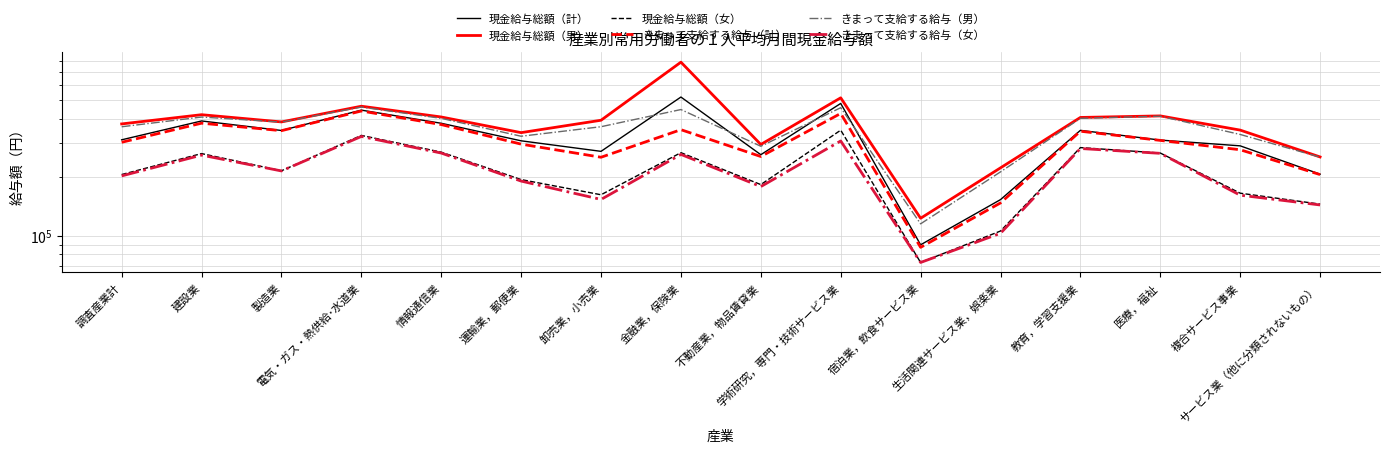

True or false: 現金給与総額（女） and 現金給与総額（男） cross at least once.

False